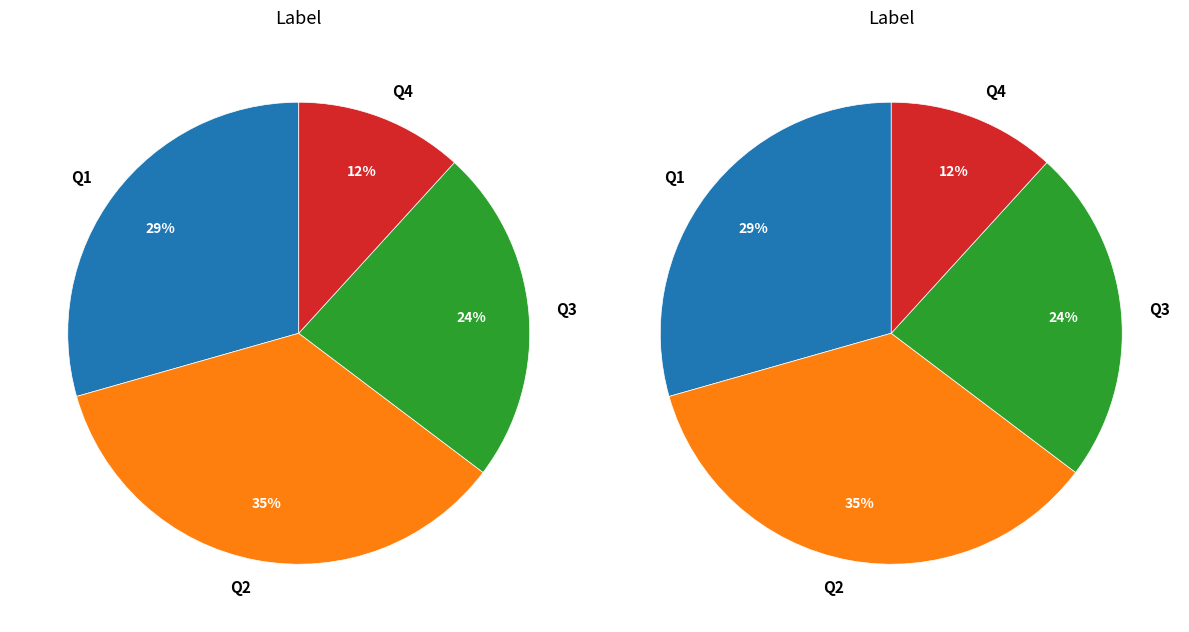

True or false: Q4 accounts for 12% of the total.

True